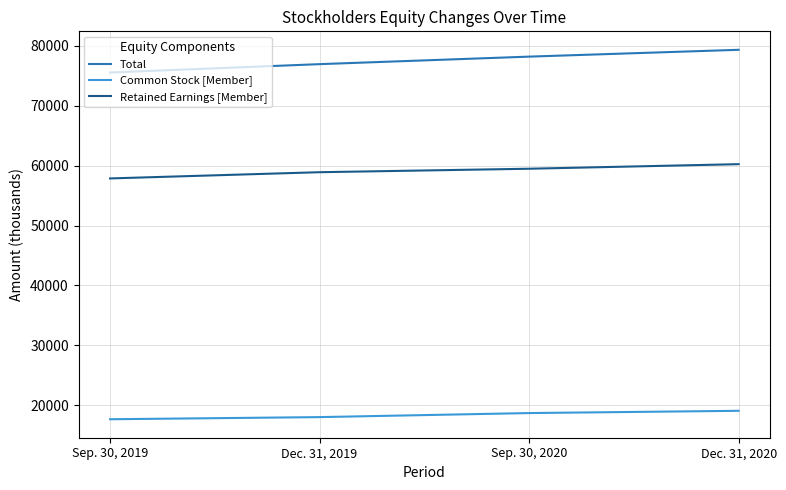

What is the greatest value displayed?

79317